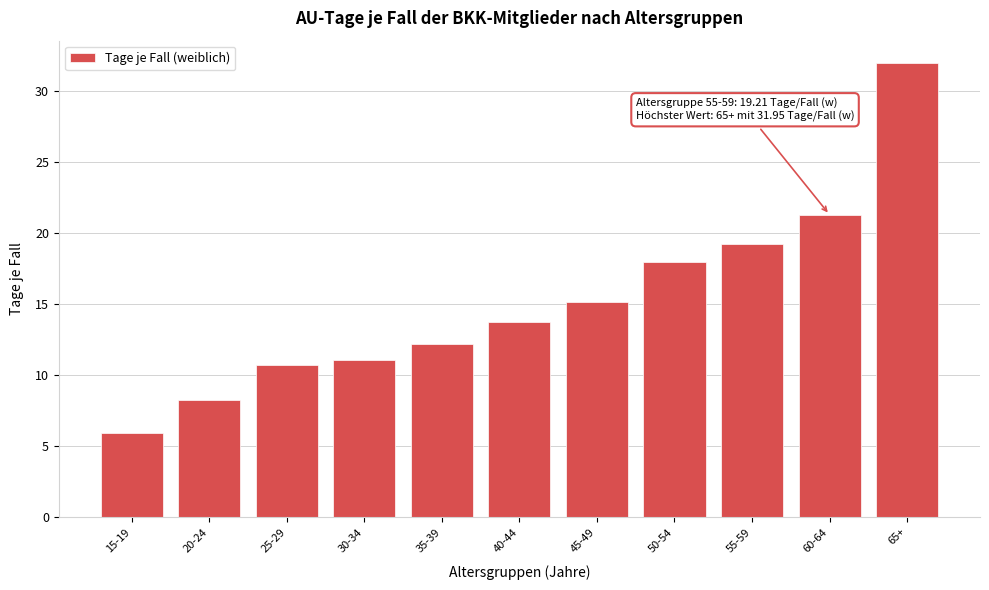

True or false: the data shows 19.2 at 55-59.

True